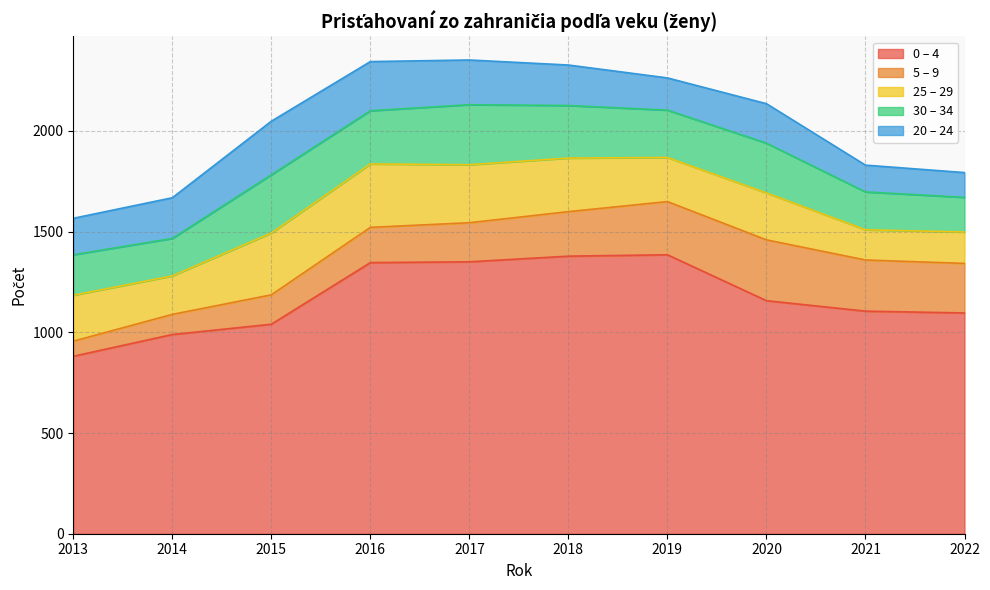

In 20 – 24, how many points are lower than both neighbors (excluding endpoints)?

1